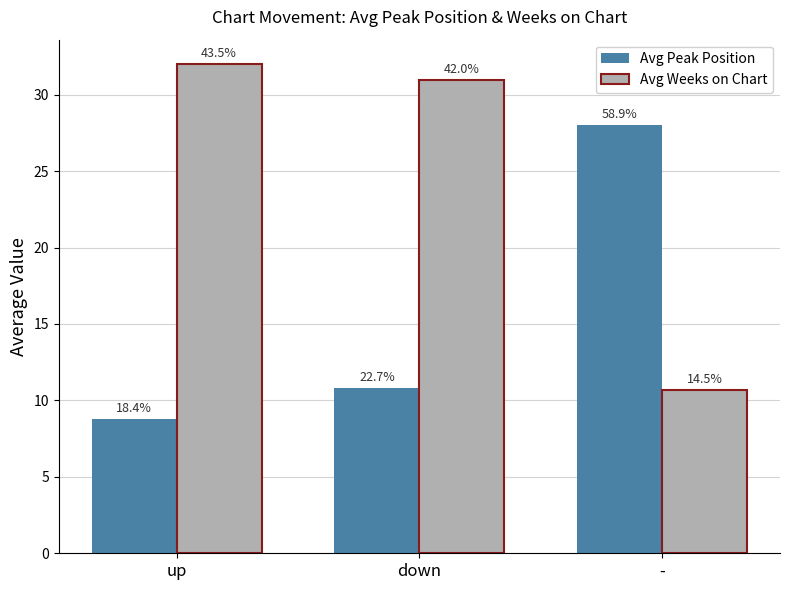

How many bars are there in total?

6